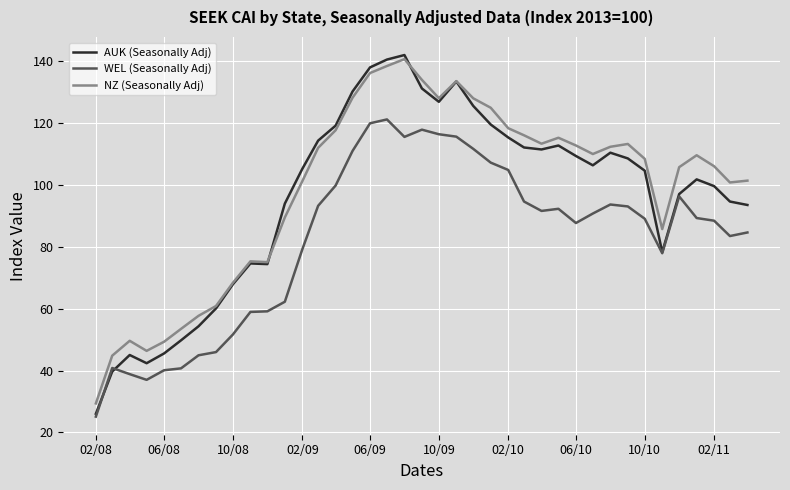

True or false: NZ (Seasonally Adj) and WEL (Seasonally Adj) intersect in this chart.

False